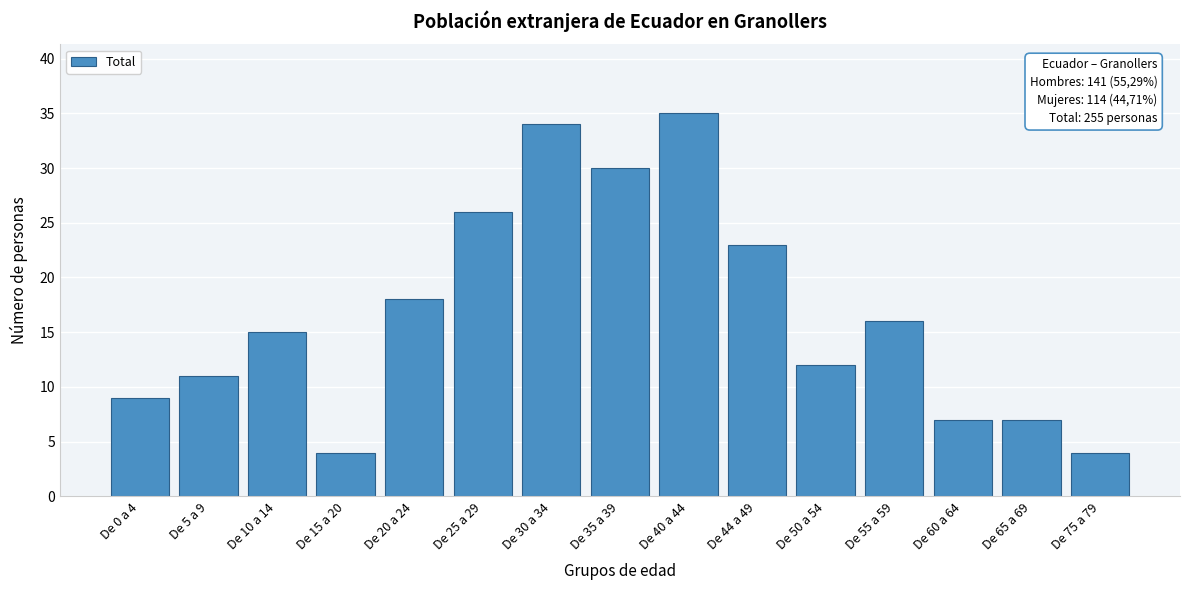

Reading right to left, transcribe all the data shown in this chart.

4	7	7	16	12	23	35	30	34	26	18	4	15	11	9